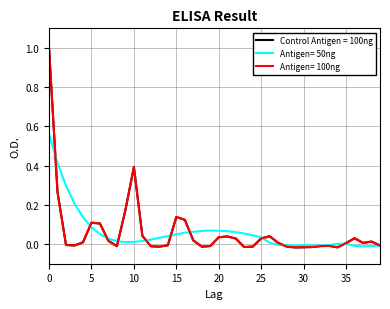

What is the maximum value shown in the chart?

1.0